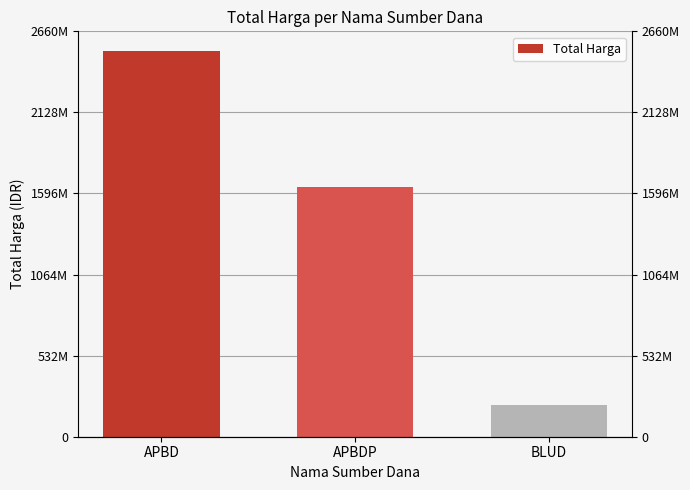

What position from the left is APBD?

1